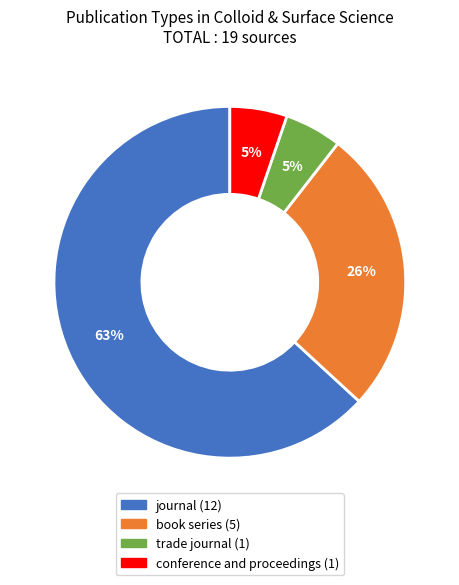

To the nearest percent, what is the difference between the journal and book series slice percentages?

37%